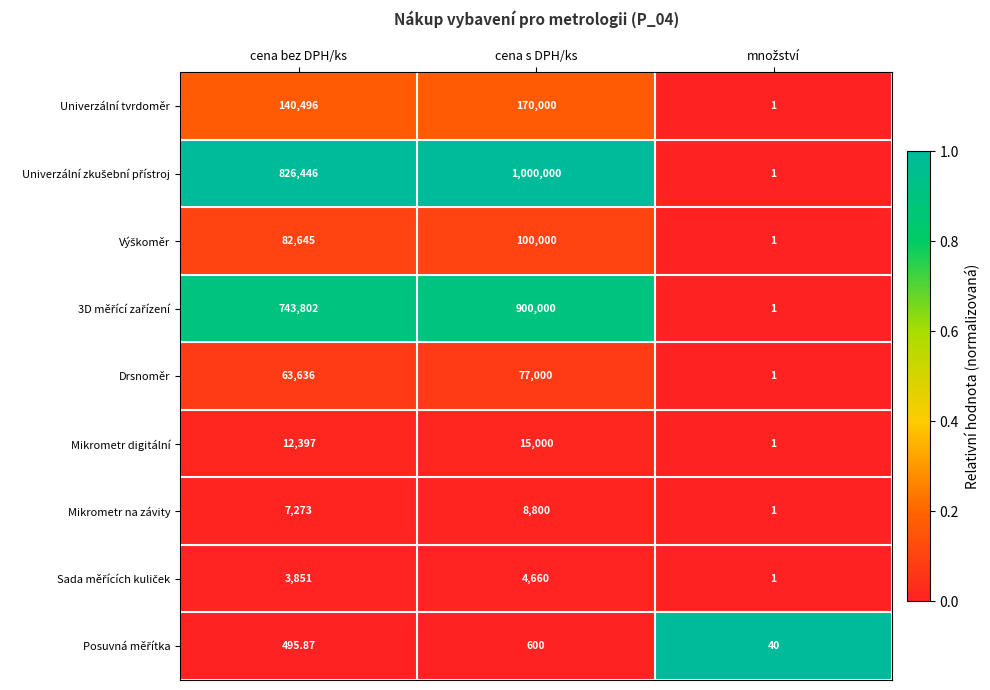

At which category is the sum across all series the highest?

cena s DPH/ks